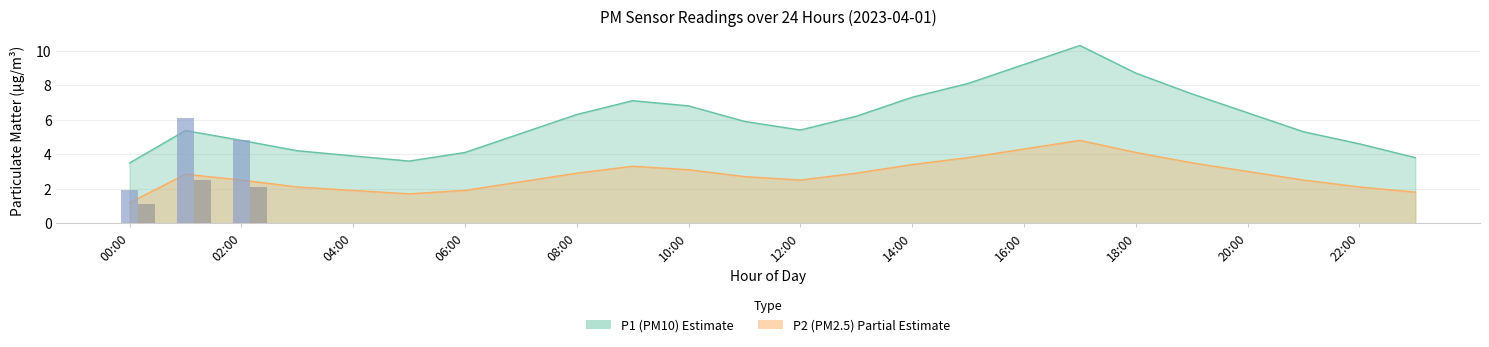

Is it true that P1 bars equals 2.3 at 02:00?

False